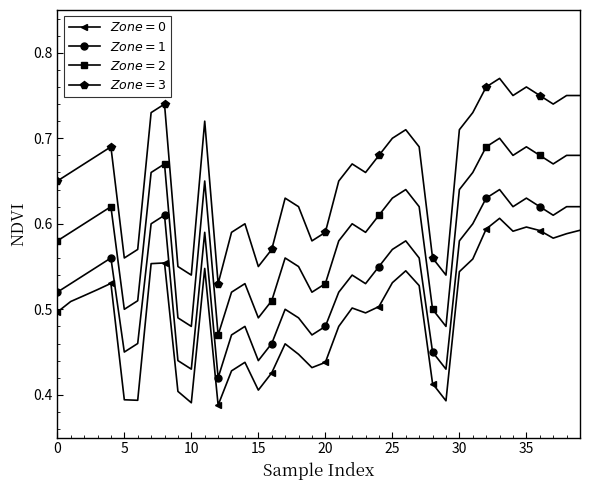

Count the number of data series in this chart.

4